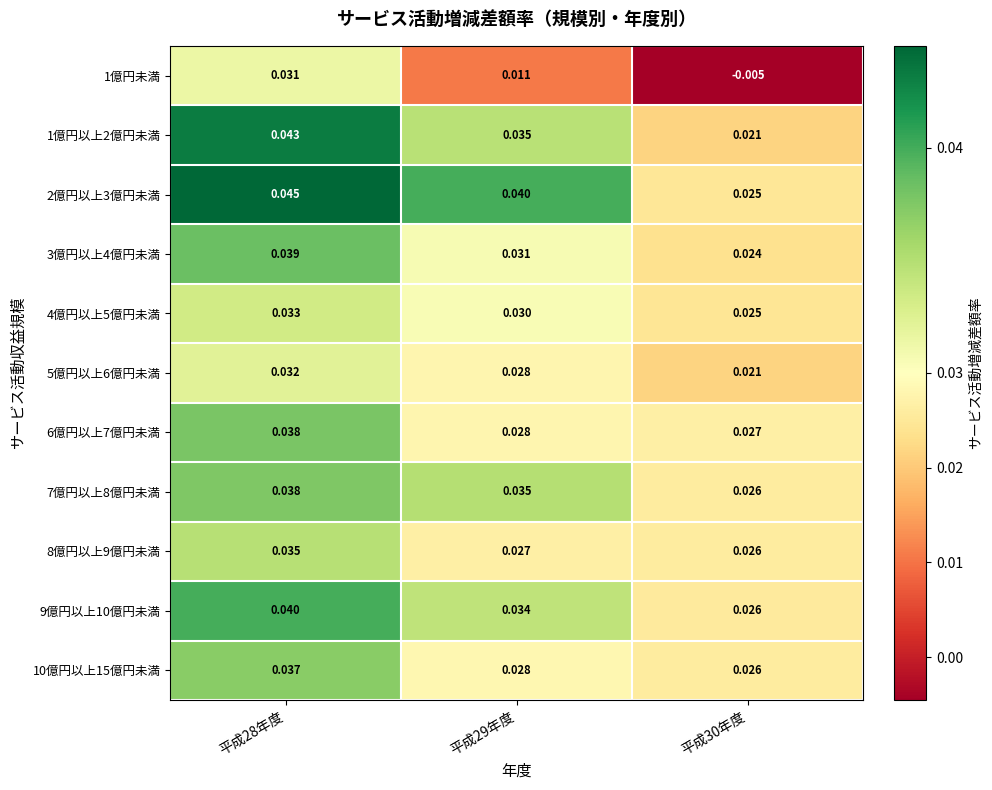

Is the value of 6億円以上7億円未満 at 平成28年度 greater than the value of 3億円以上4億円未満 at 平成30年度?

Yes